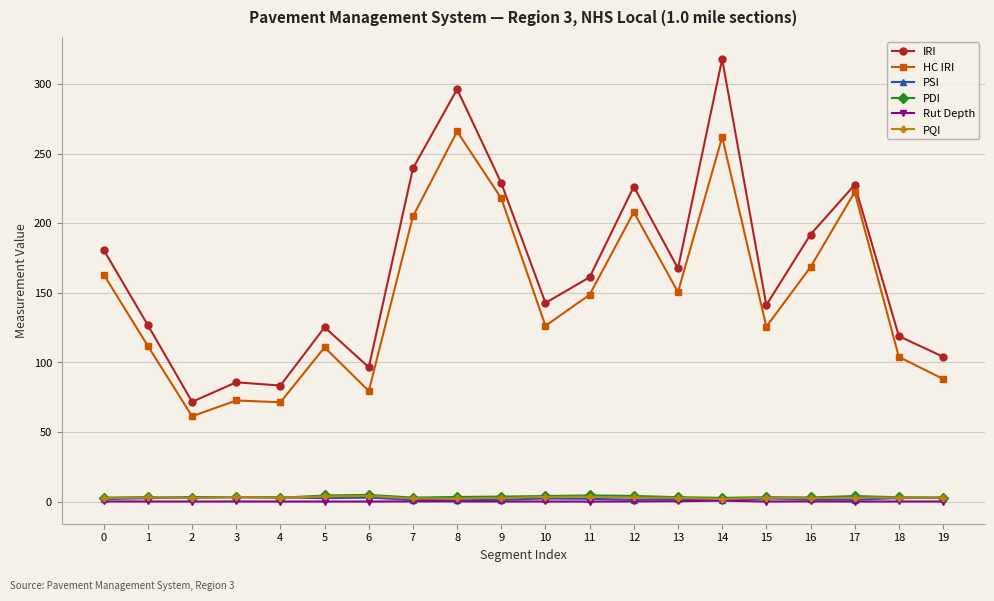

Which series has the largest range (max minus min)?

IRI